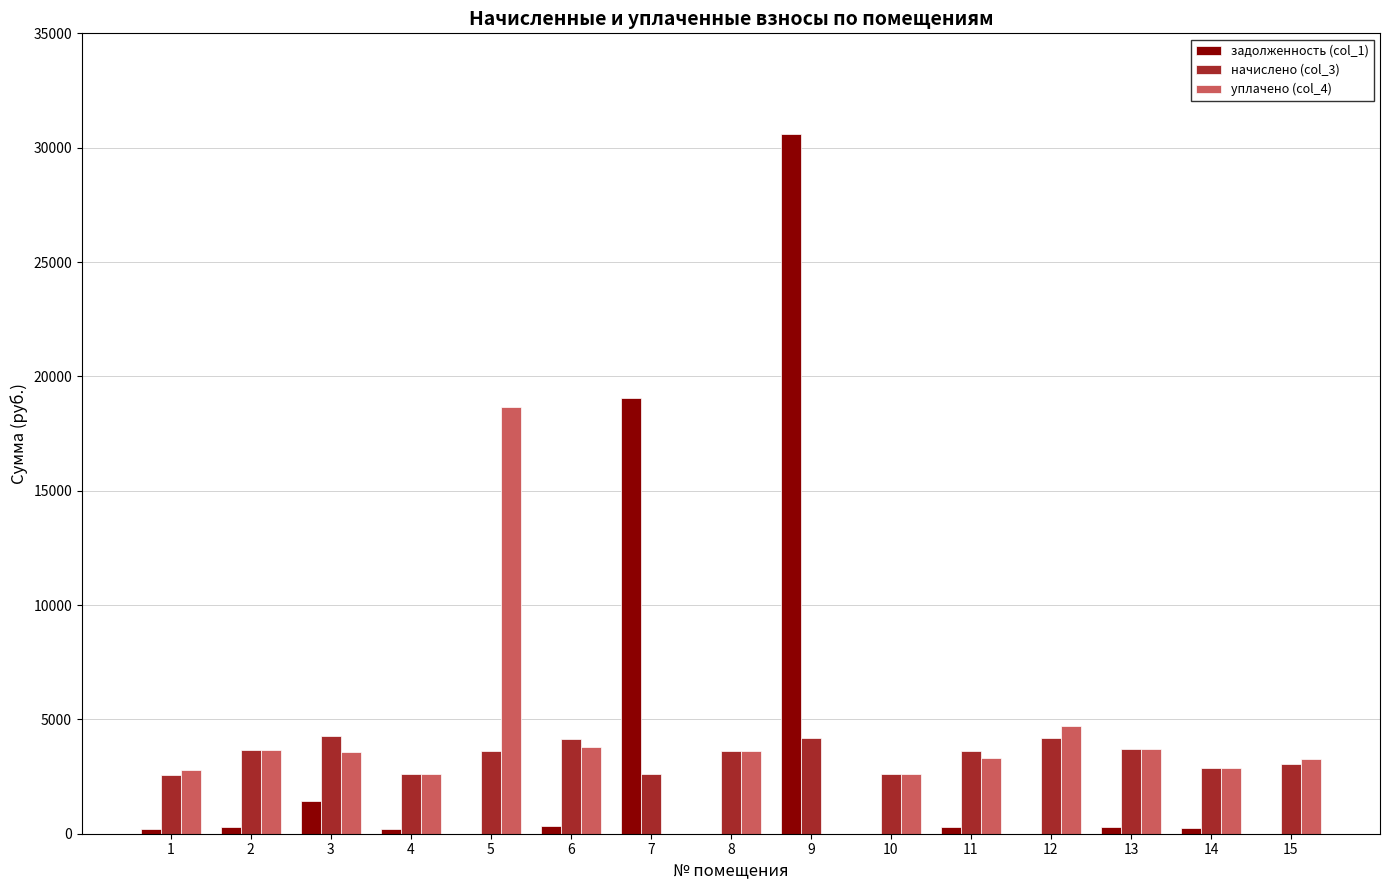

Which series has the widest spread of values?

задолженность (col_1)